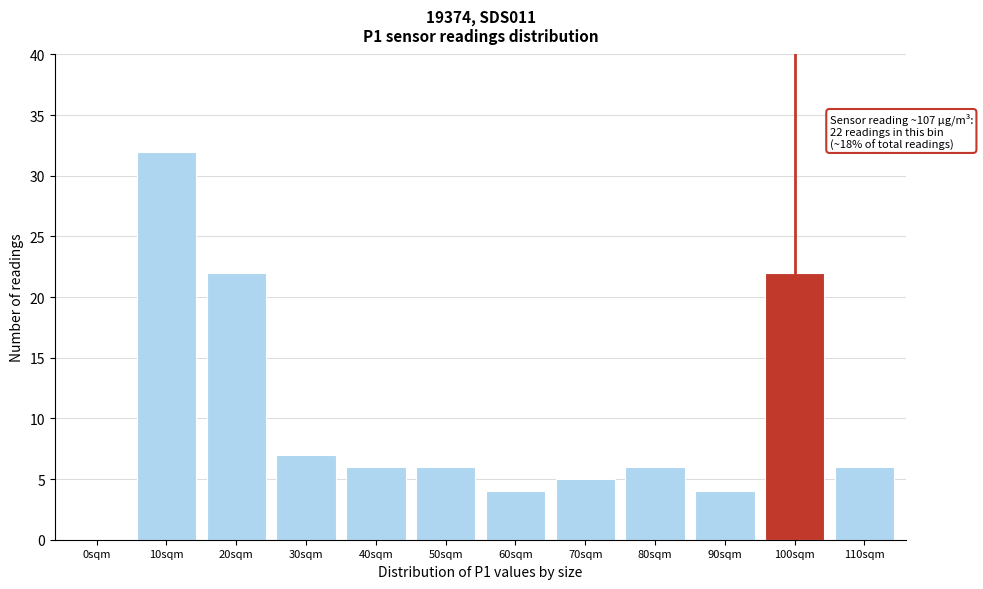

Reading right to left, transcribe all the data shown in this chart.

110sqm=6	100sqm=22	90sqm=4	80sqm=6	70sqm=5	60sqm=4	50sqm=6	40sqm=6	30sqm=7	20sqm=22	10sqm=32	0sqm=0